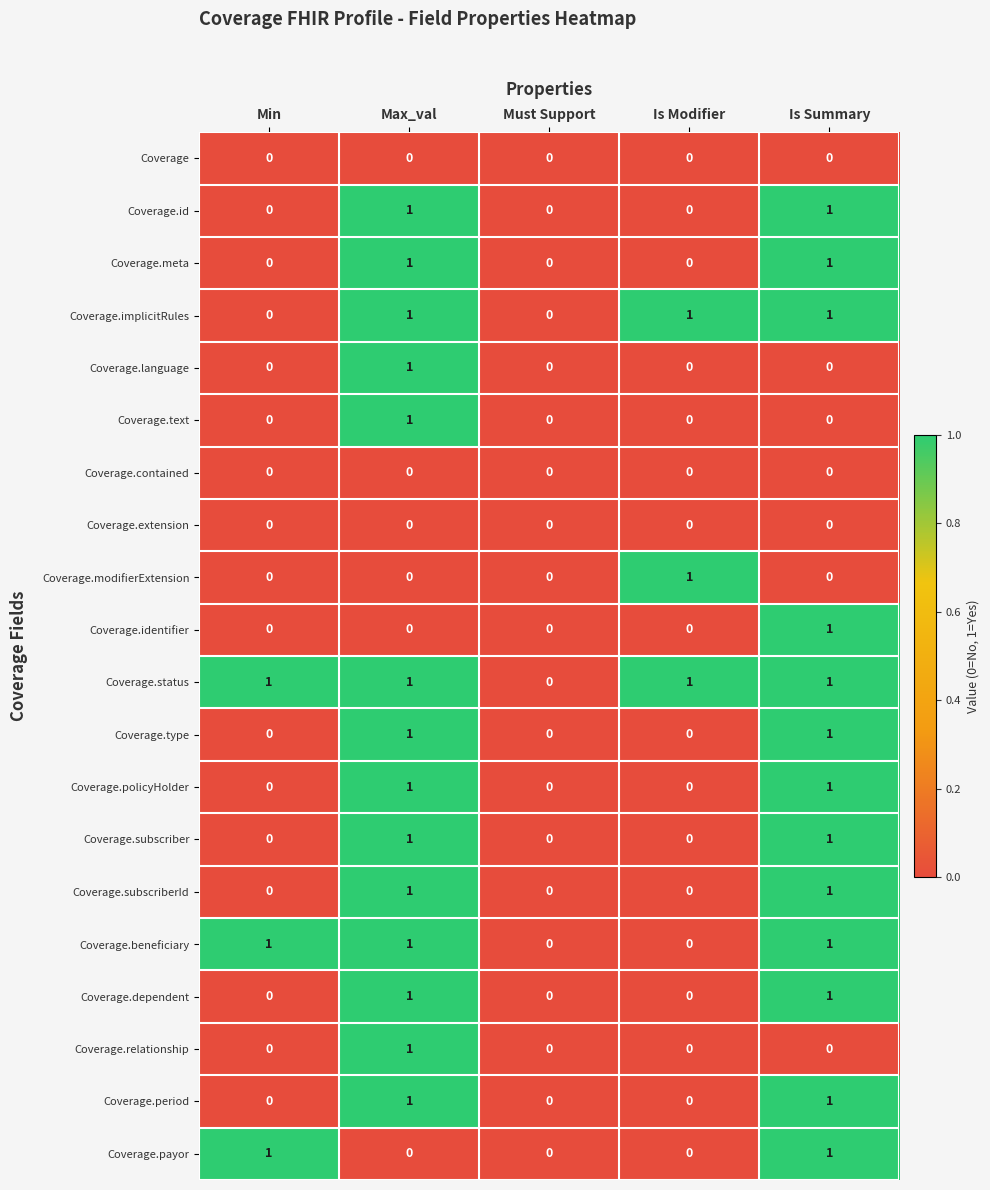

Count the number of data series in this chart.

20